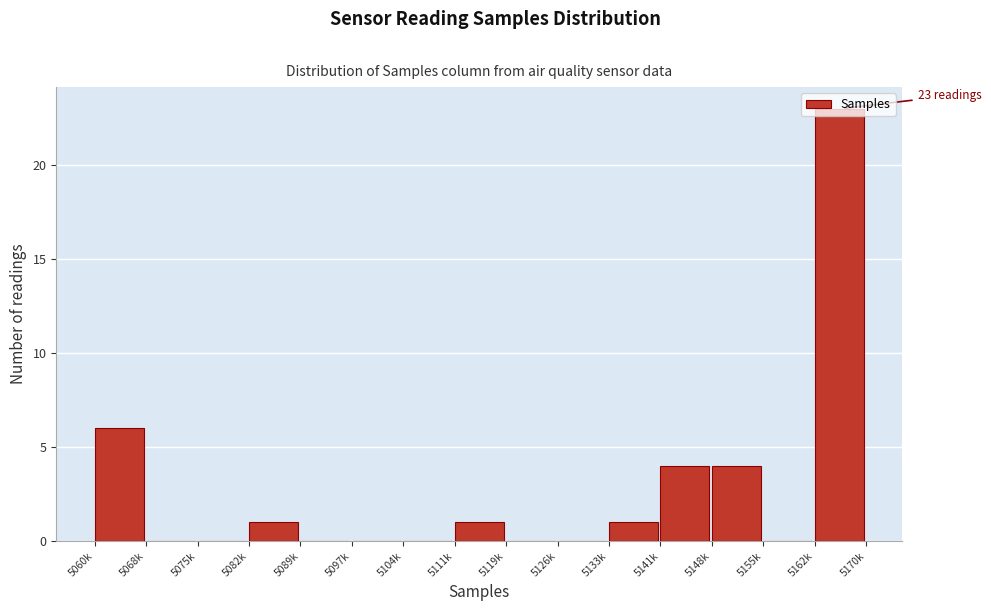

What is the sum of all values?

40